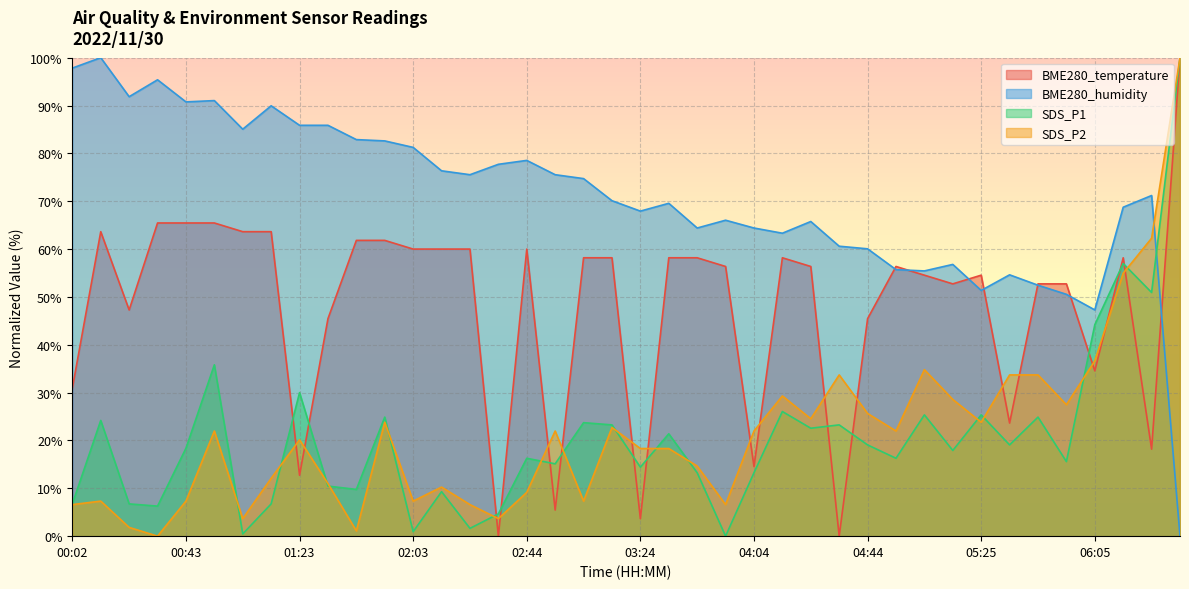

Between 00:43 and 04:04, which series saw the biggest shift?

BME280_temperature